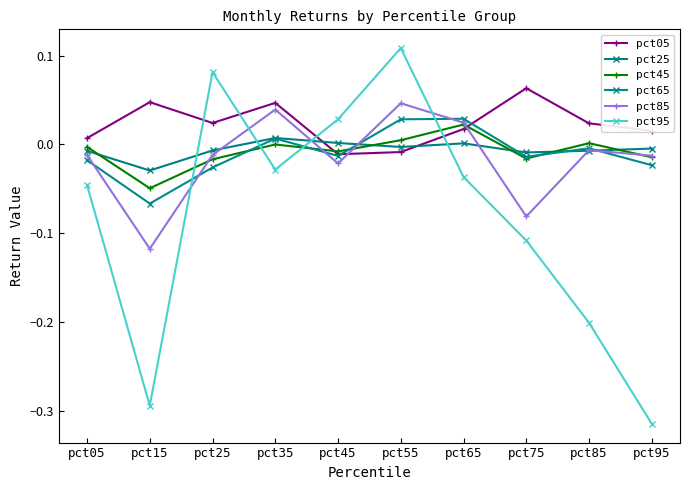

Count the number of categories in the chart.

10